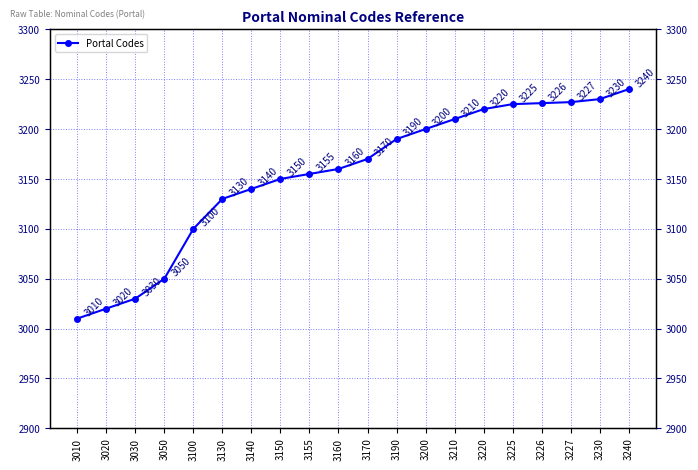

True or false: the data shows 863 at 3100.

False